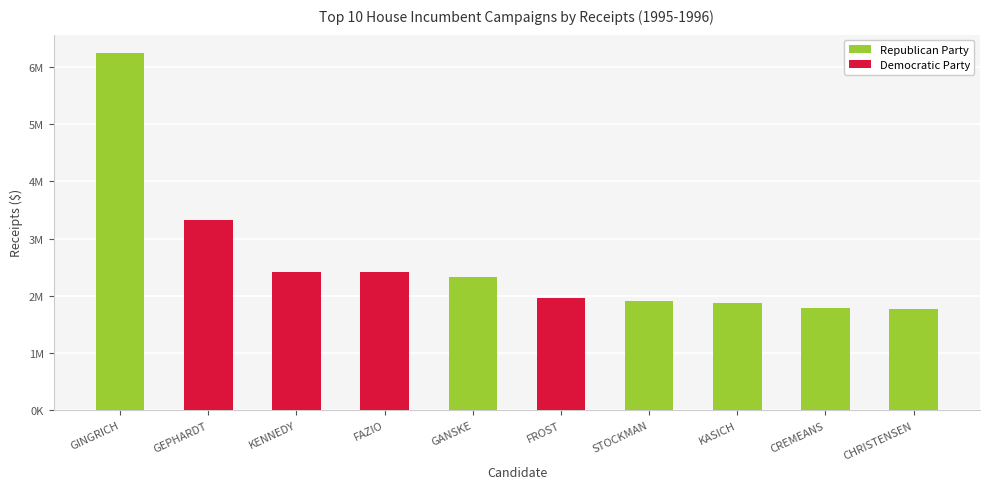

At which label does Receipts reach its peak?

GINGRICH